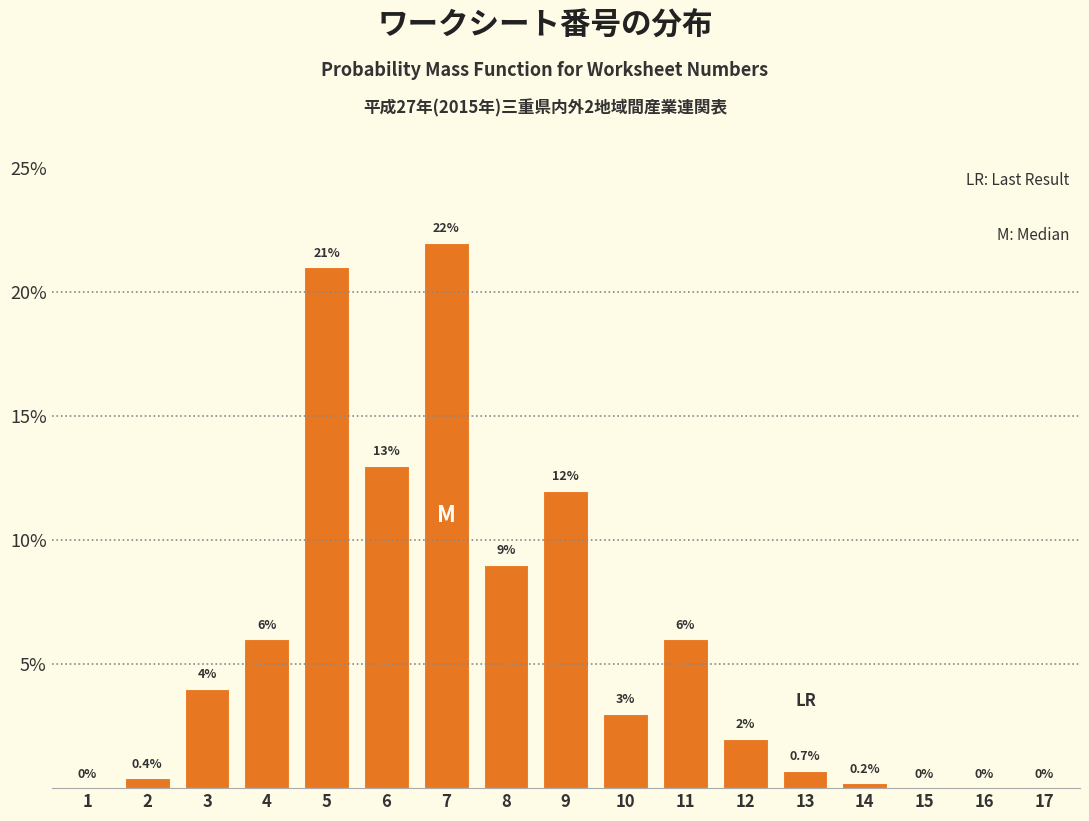

Reading left to right, what are all the values shown in this chart?

1=0.0	2=0.4	3=4.0	4=6.0	5=21.0	6=13.0	7=22.0	8=9.0	9=12.0	10=3.0	11=6.0	12=2.0	13=0.7	14=0.2	15=0.0	16=0.0	17=0.0